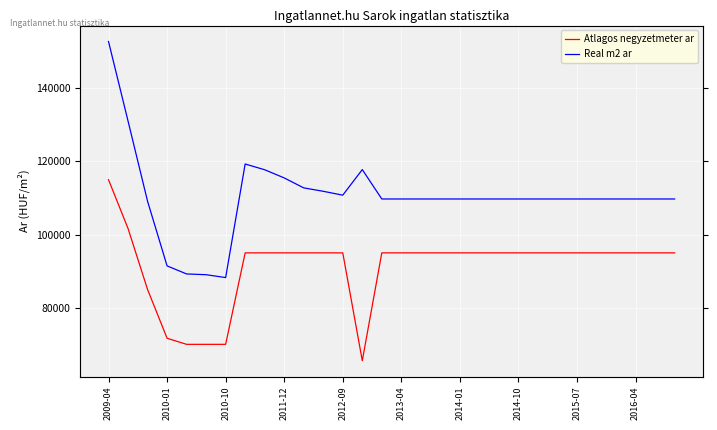

Reading left to right, list all the values displayed in this chart.

Atlagos negyzetmeter ar: 115000	101667	85000	71667	70000	70000	70000	95000	95000	95000	95000	95000	95000	65530	95000	95000	95000	95000	95000	95000	95000	95000	95000	95000	95000	95000	95000	95000	95000	95000
Real m2 ar: 152769	131045	109117	91444	89239	89034	88248	119289	117719	115488	112762	111832	110771	117764	109730	109730	109730	109730	109730	109730	109730	109730	109730	109730	109730	109730	109730	109730	109730	109730